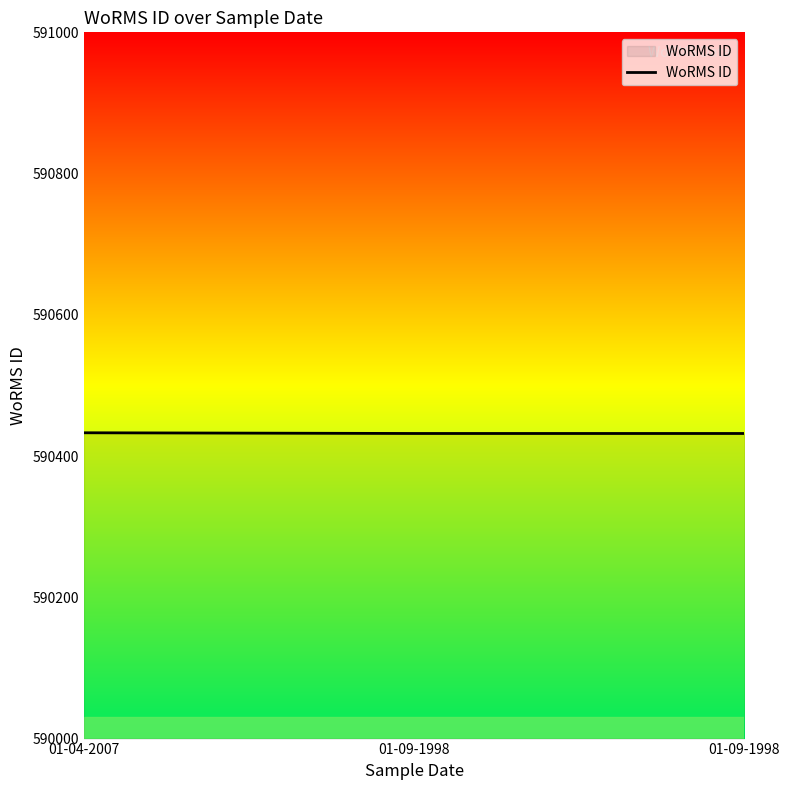

Which category has the lowest value across all series?

01-09-1998